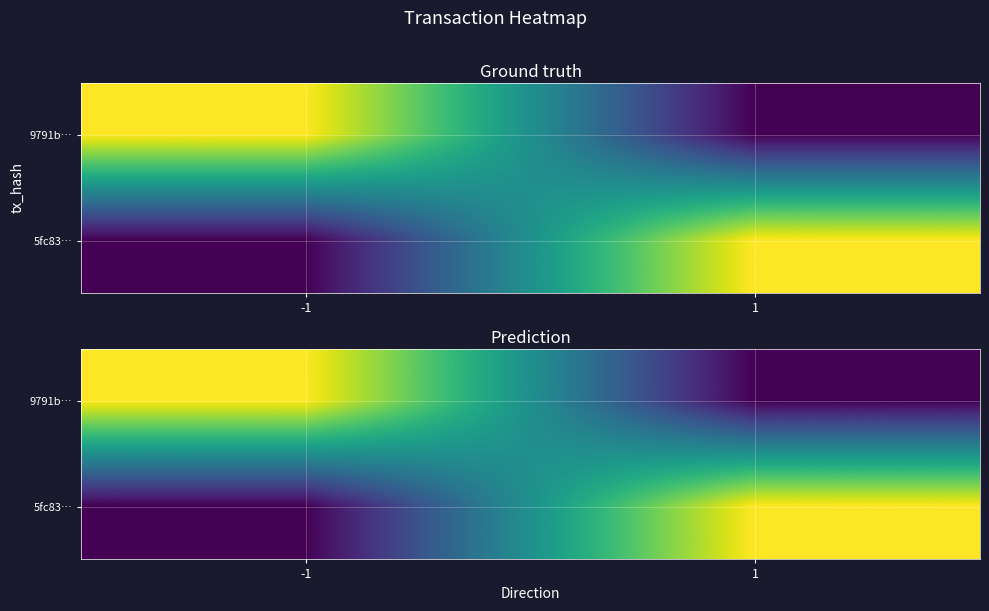

Rank the categories by 5fc83… value from lowest to highest.

-1, 1